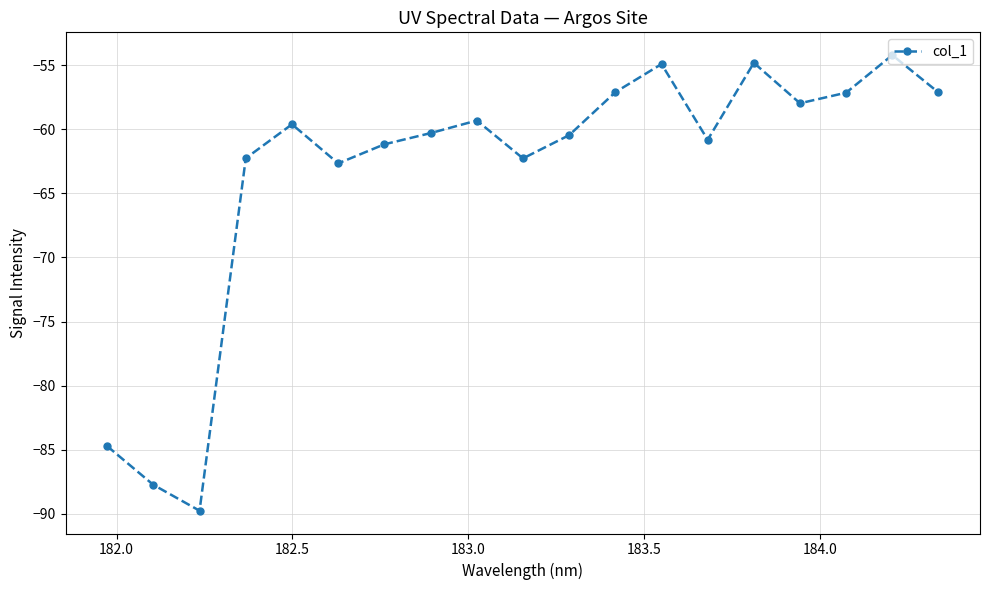

How many points are lower than both their immediate neighbors (excluding endpoints)?

5